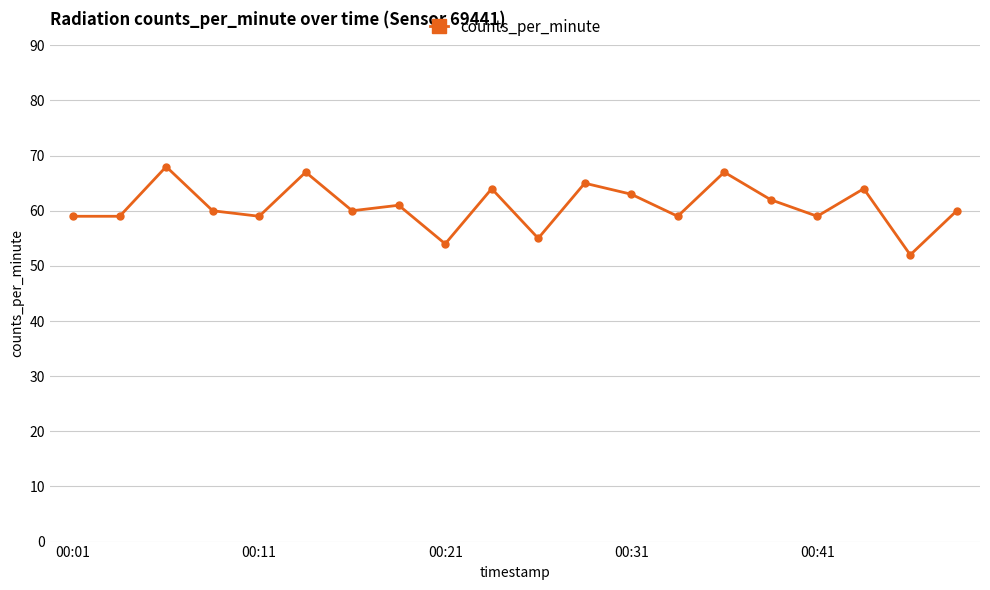

What is the smallest value displayed?

52